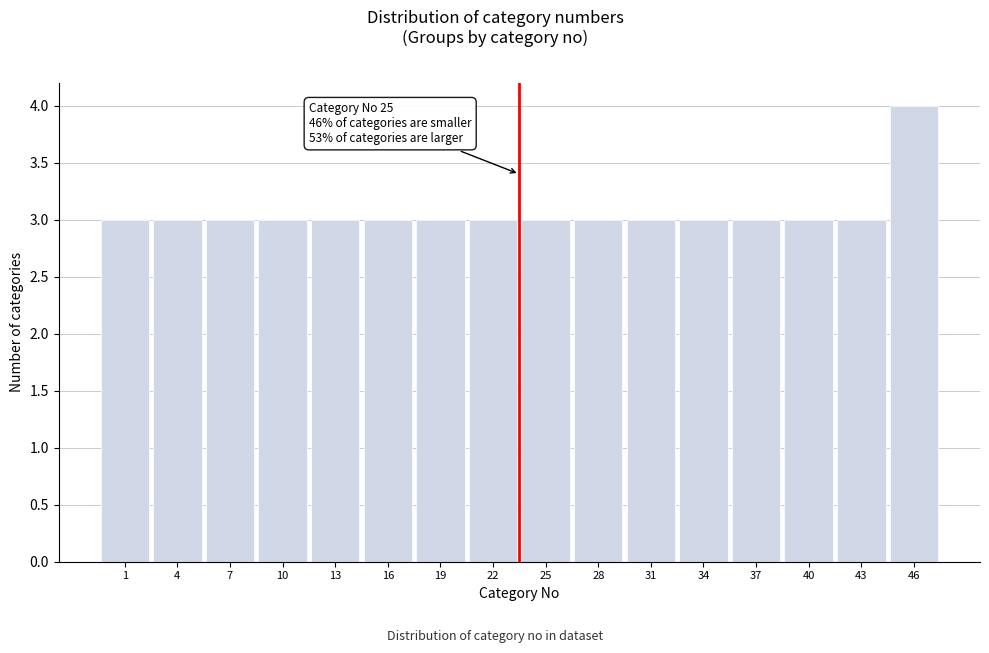

Reading left to right, extract all data points from this chart.

1=3	4=3	7=3	10=3	13=3	16=3	19=3	22=3	25=3	28=3	31=3	34=3	37=3	40=3	43=3	46=4